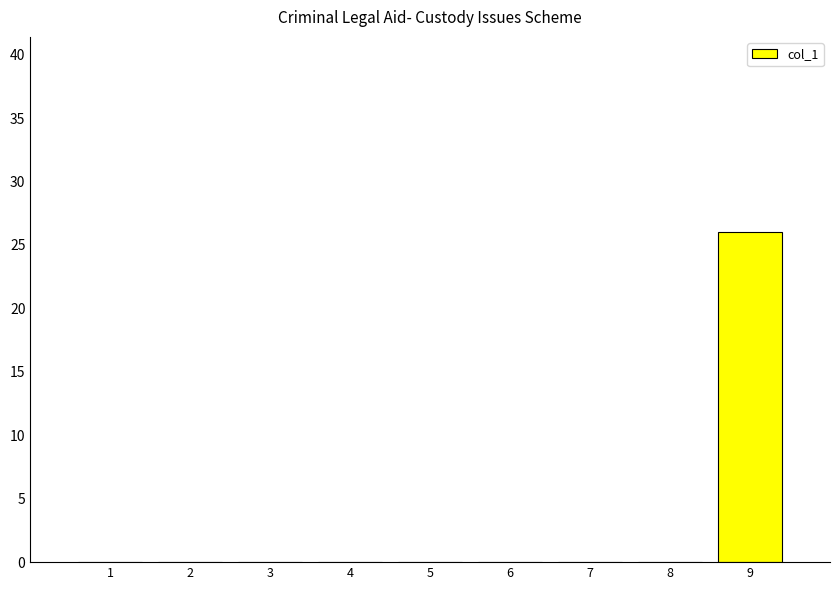

Does the chart contain stacked bars?

No